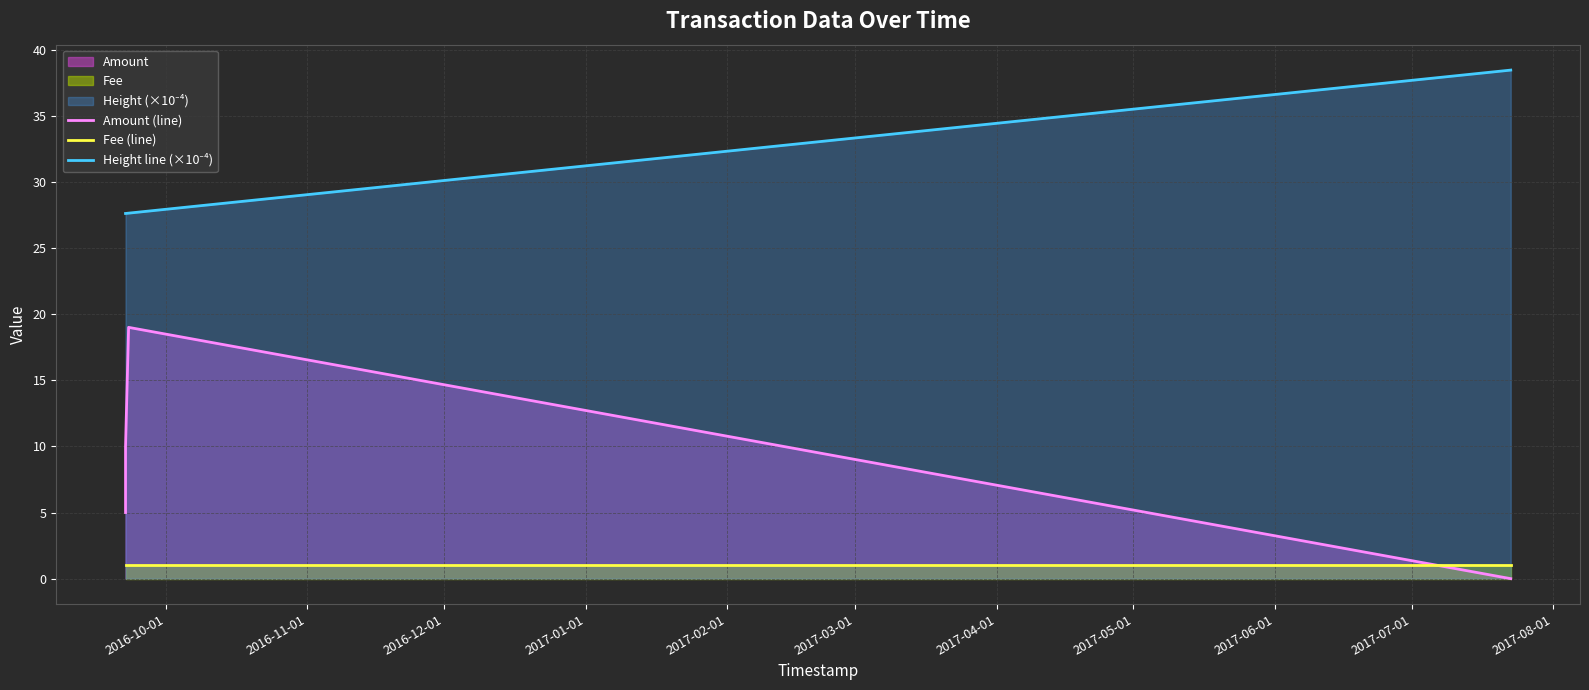

How many lines are shown in the chart?

3